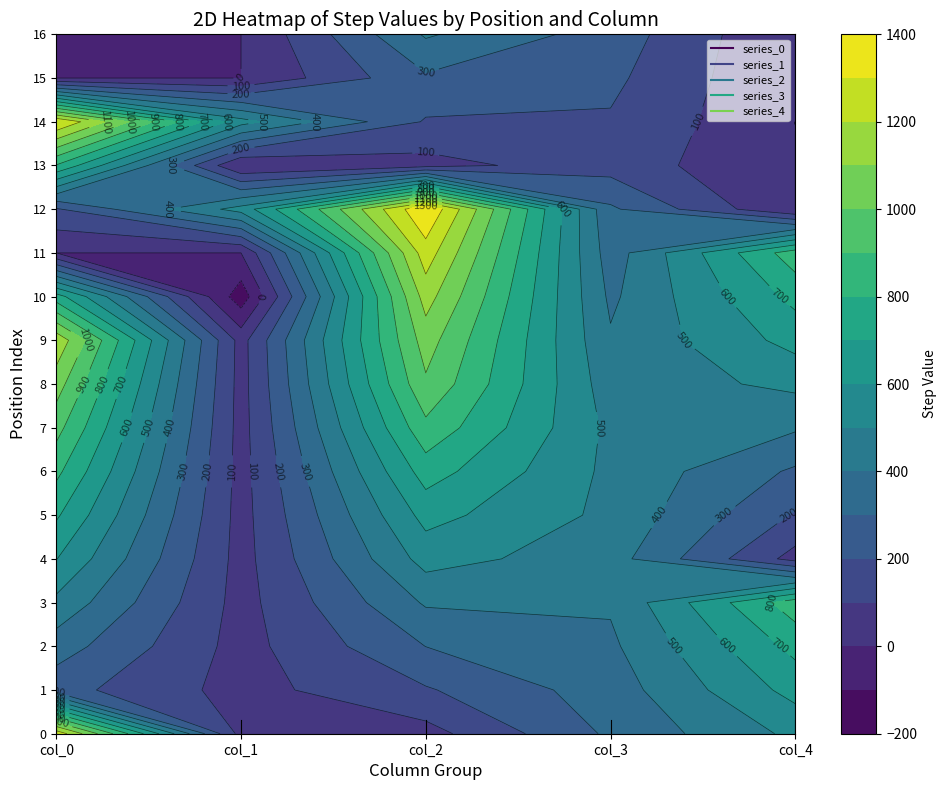

Between 12 and 14, which is larger?

14